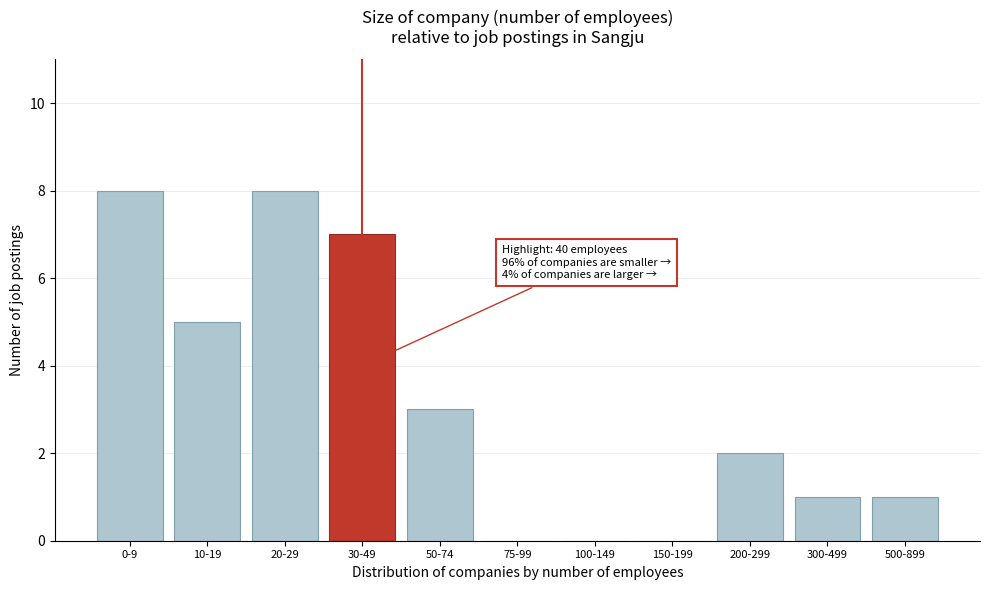

Reading left to right, extract all data points from this chart.

0-9=8	10-19=5	20-29=8	30-49=7	50-74=3	75-99=0	100-149=0	150-199=0	200-299=2	300-499=1	500-899=1